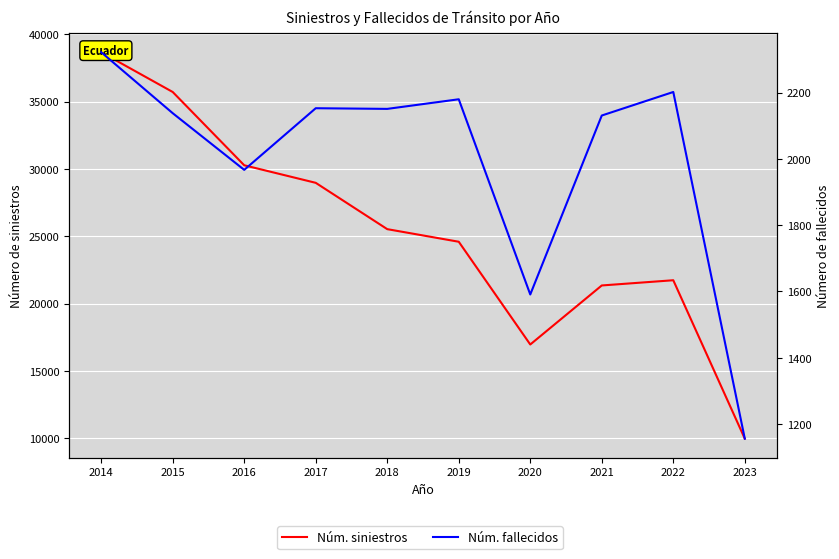

What is the difference between the Núm. fallecidos values at 2019 and 2021?

49